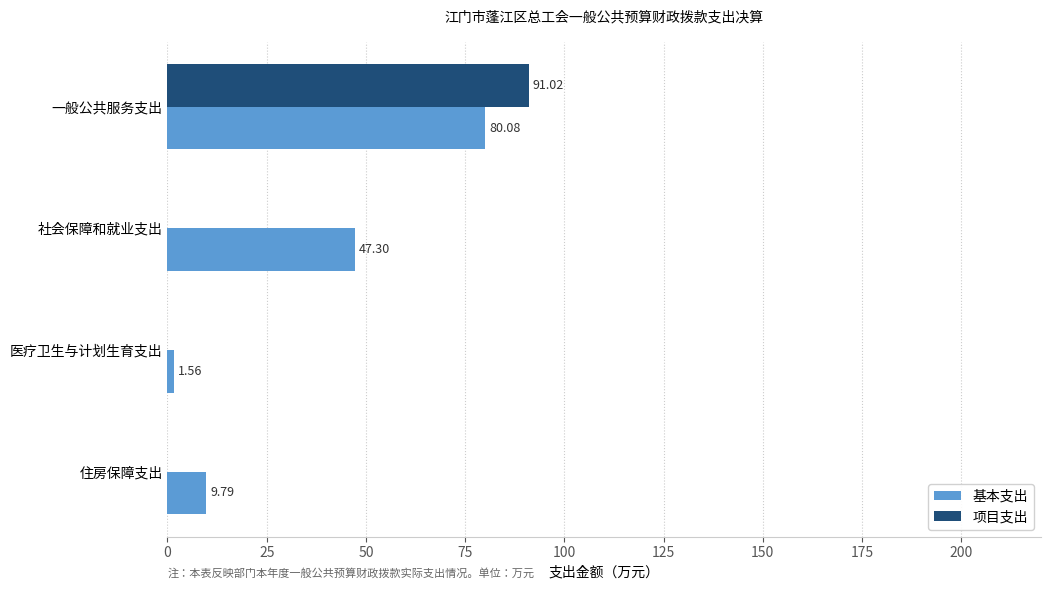

Which series changed the most between 社会保障和就业支出 and 医疗卫生与计划生育支出?

基本支出